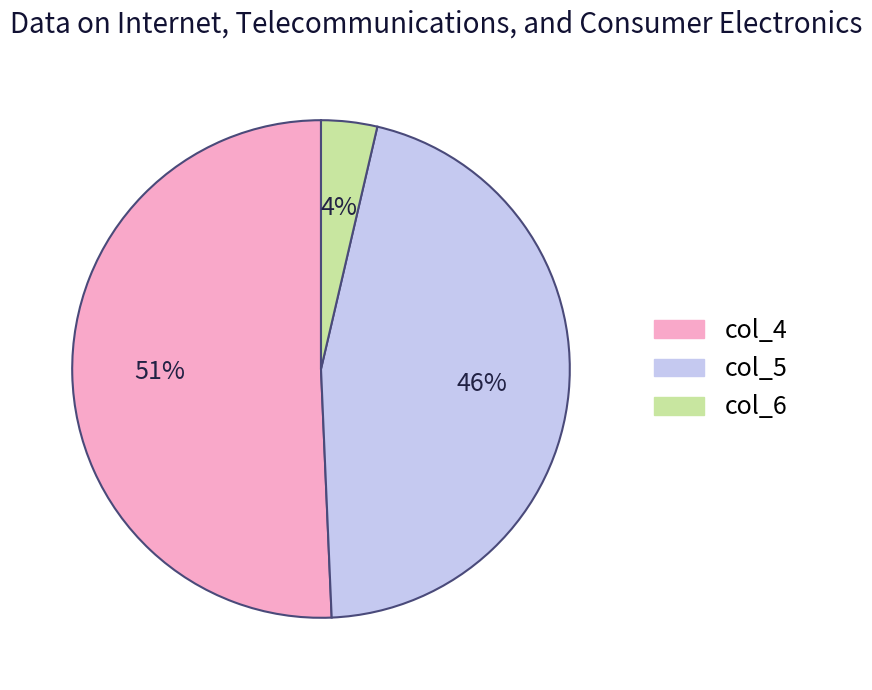

What percentage is the col_6 slice, to the nearest percent?

4%